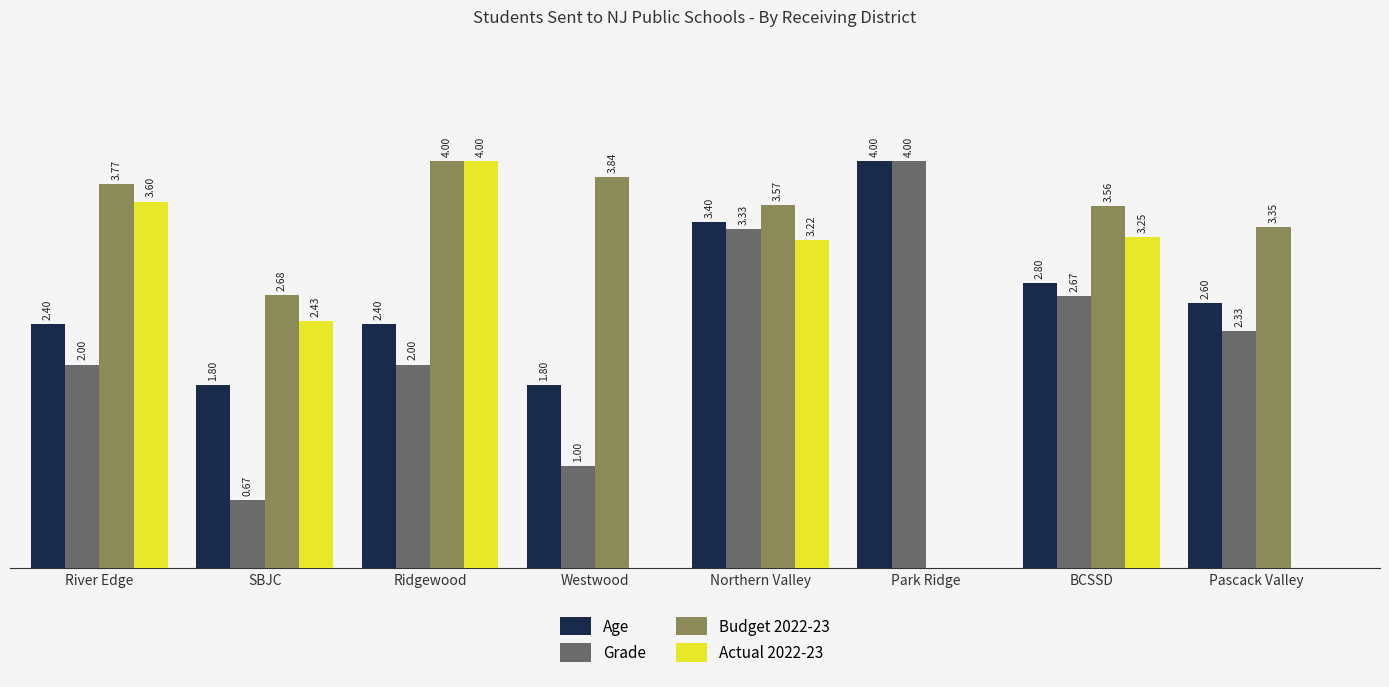

Between Westwood and Pascack Valley, which series saw the biggest shift?

Grade